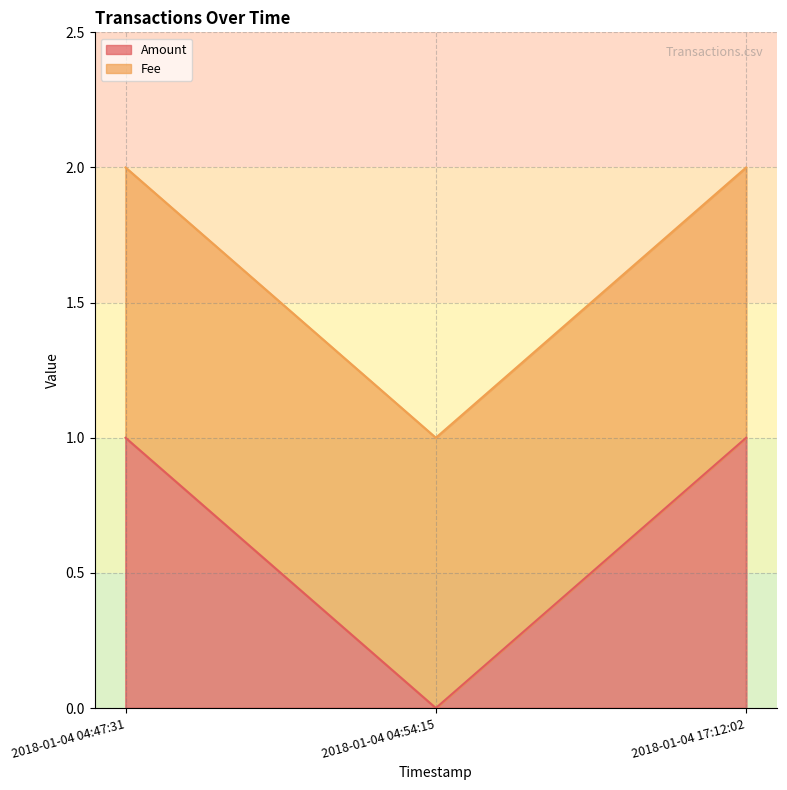

At which category does the chart reach its minimum across all series?

2018-01-04 04:54:15